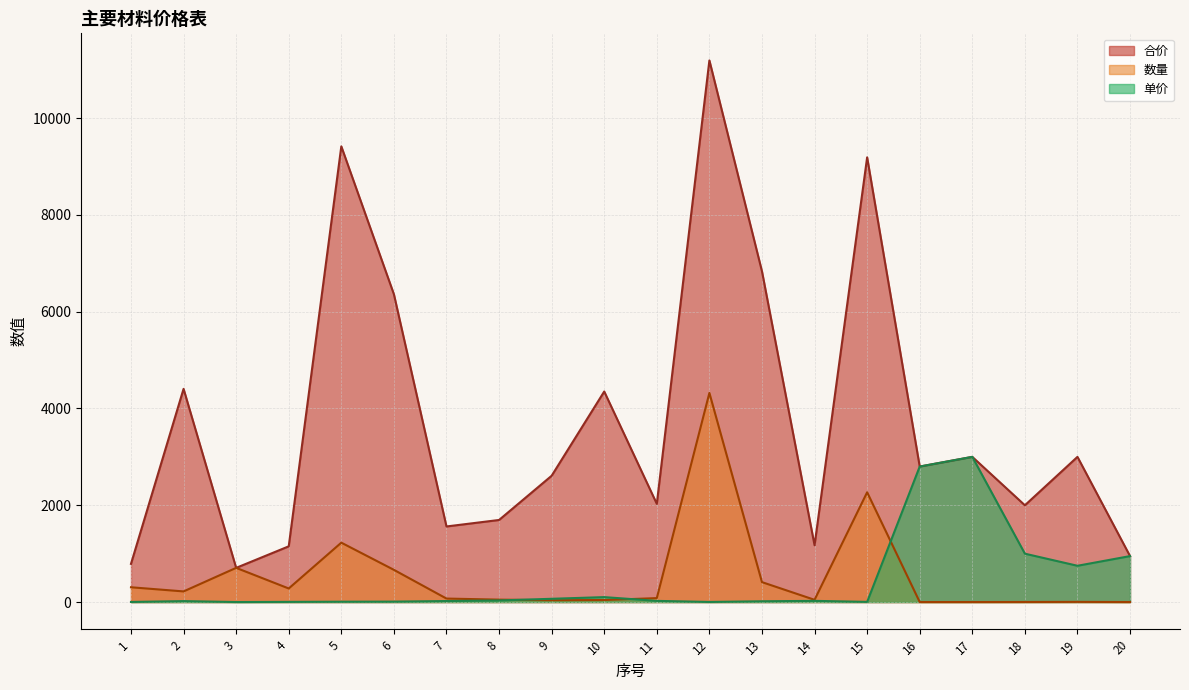

How many values in the 合价 series exceed 2800?

9